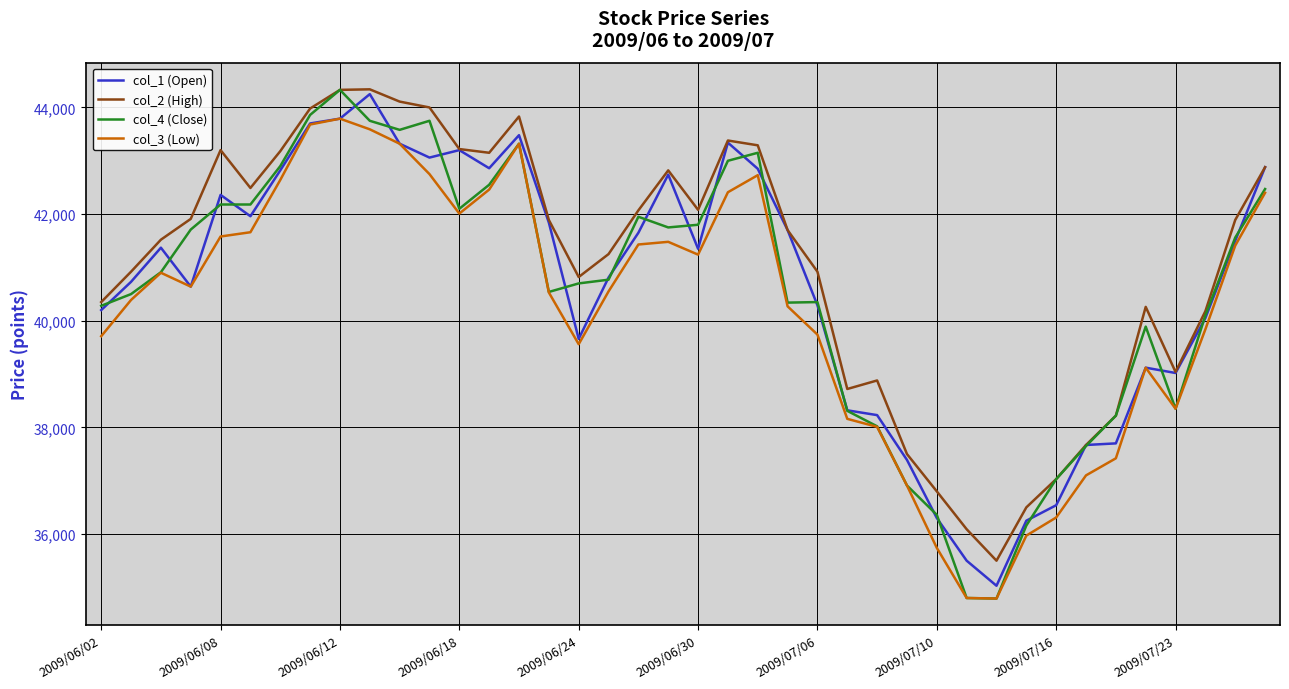

Count the number of data series in this chart.

4